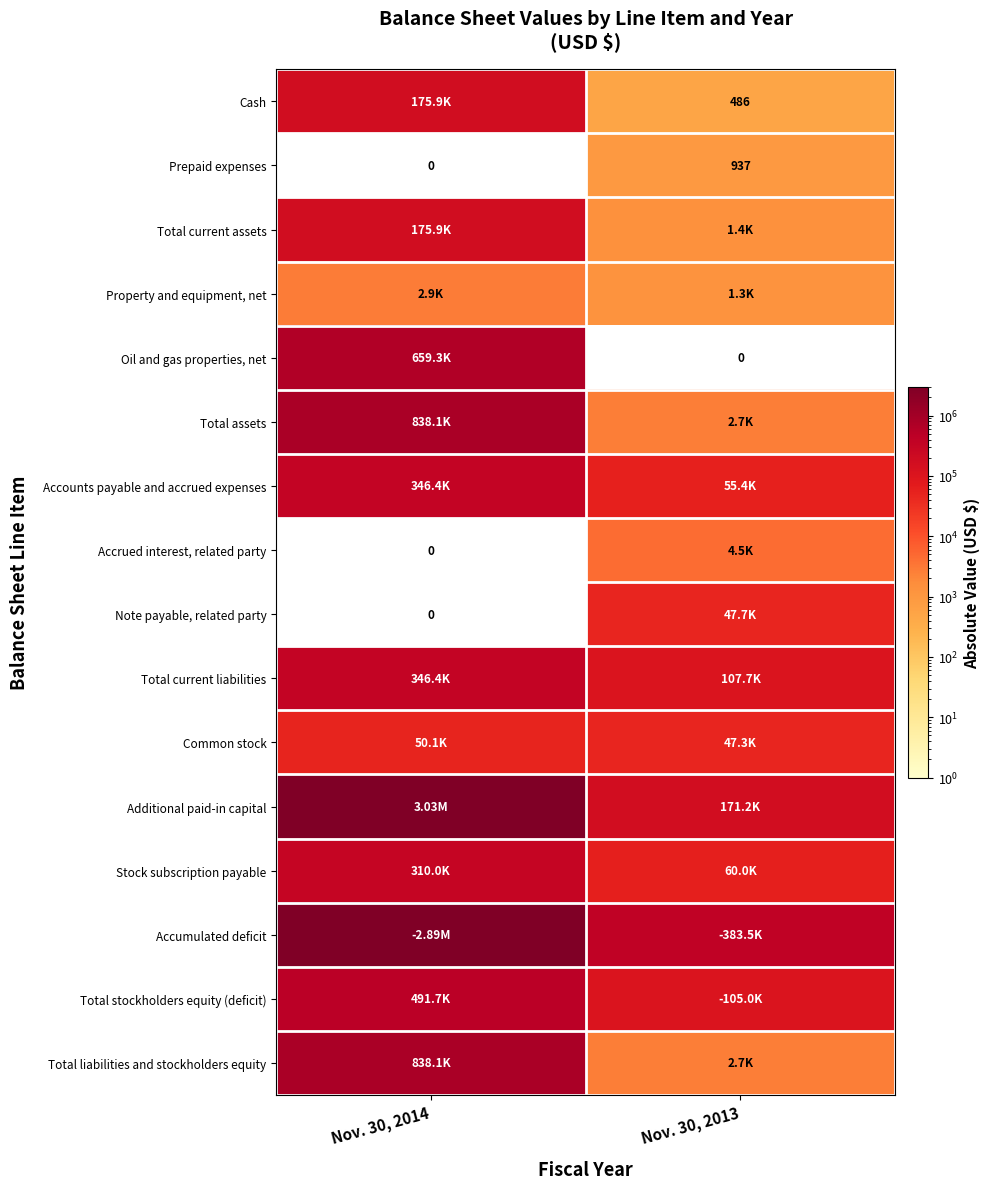

What is the average value of the Total stockholders equity (deficit) series?

298334